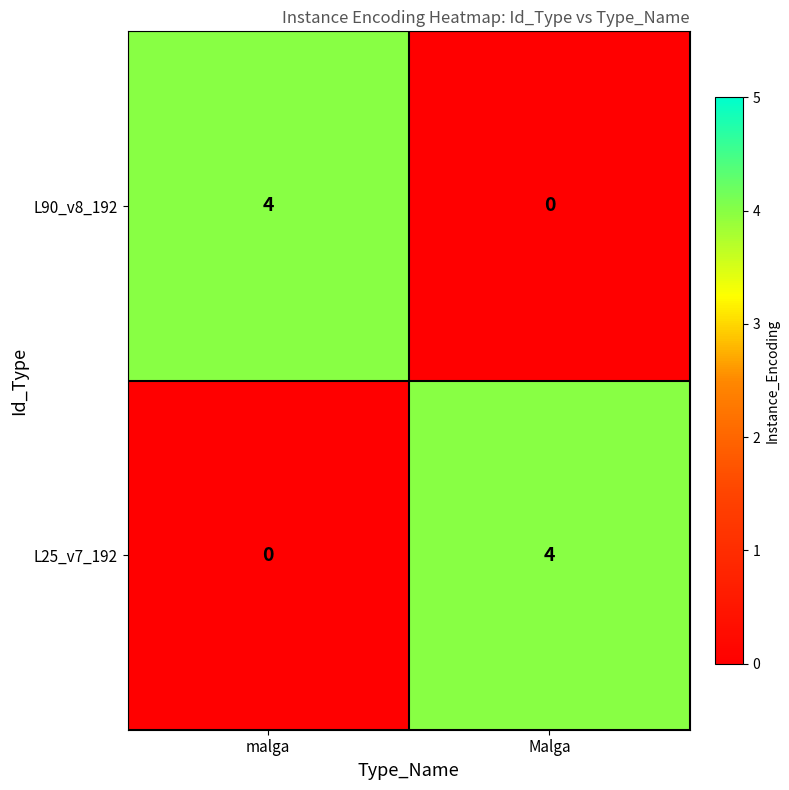

True or false: L25_v7_192 has a value of 2 at malga.

False